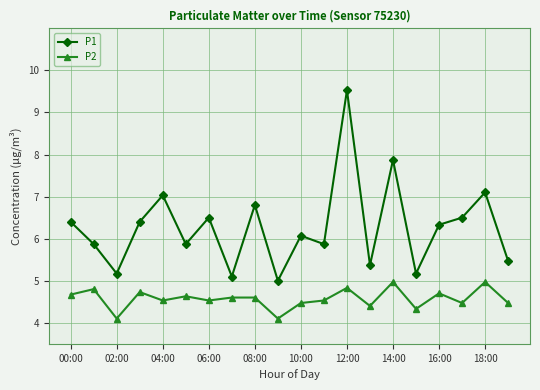

List the series in order of their peak value, highest first.

P1, P2